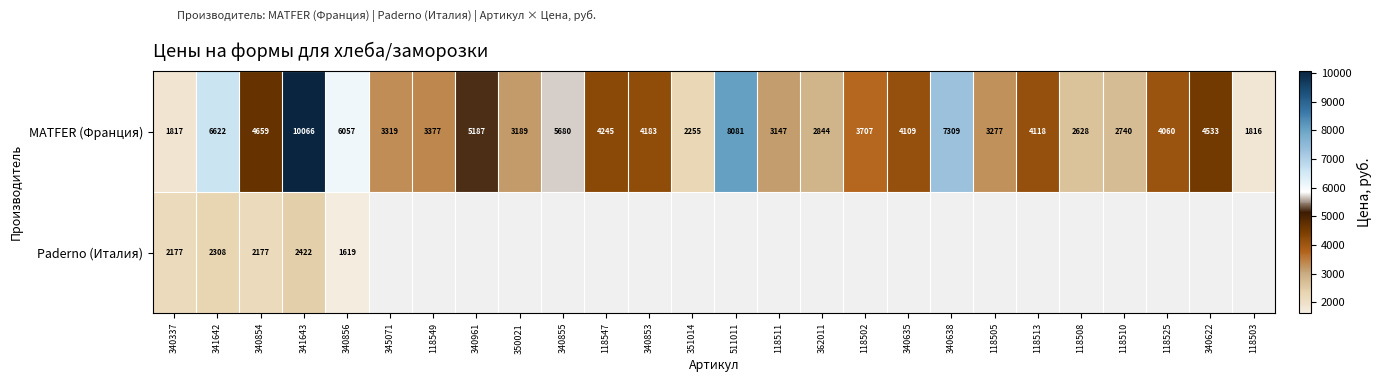

What is the difference between the MATFER (Франция) values at 341643 and 118505?

6789